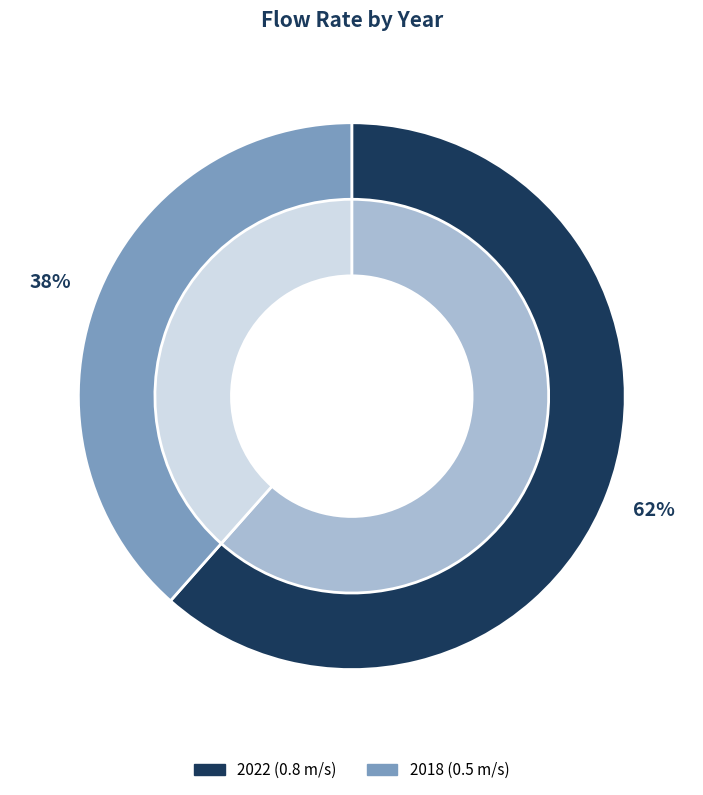

Rank the categories by value from lowest to highest.

2018, 2022